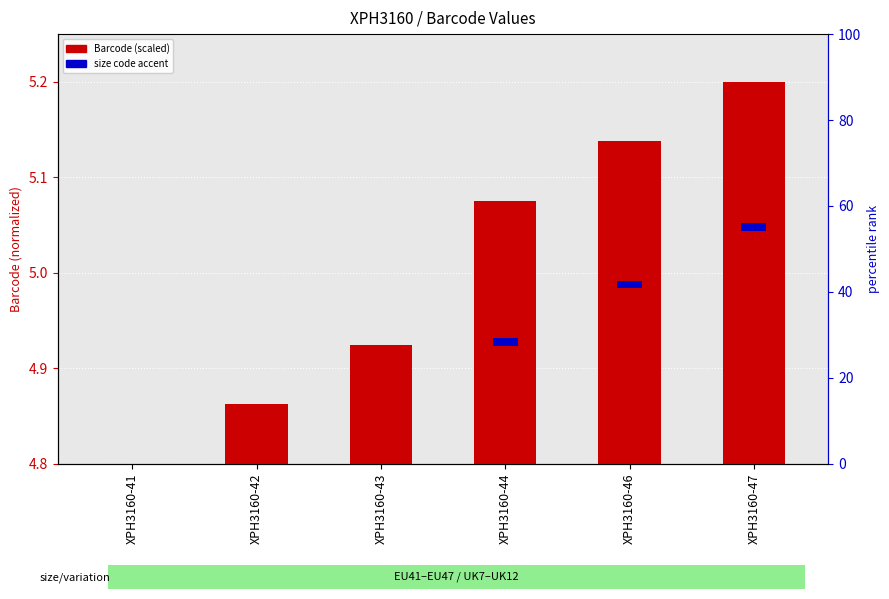

Rank the categories by value from highest to lowest.

XPH3160-47, XPH3160-46, XPH3160-44, XPH3160-43, XPH3160-42, XPH3160-41